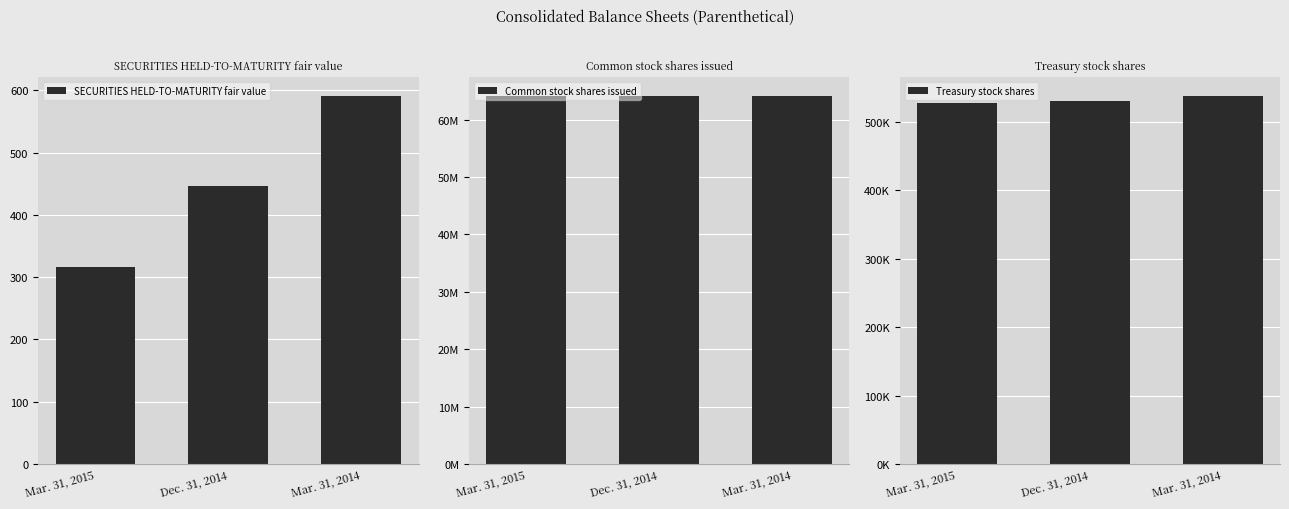

What is the difference between the SECURITIES HELD-TO-MATURITY fair value values at Dec. 31, 2014 and Mar. 31, 2014?

144